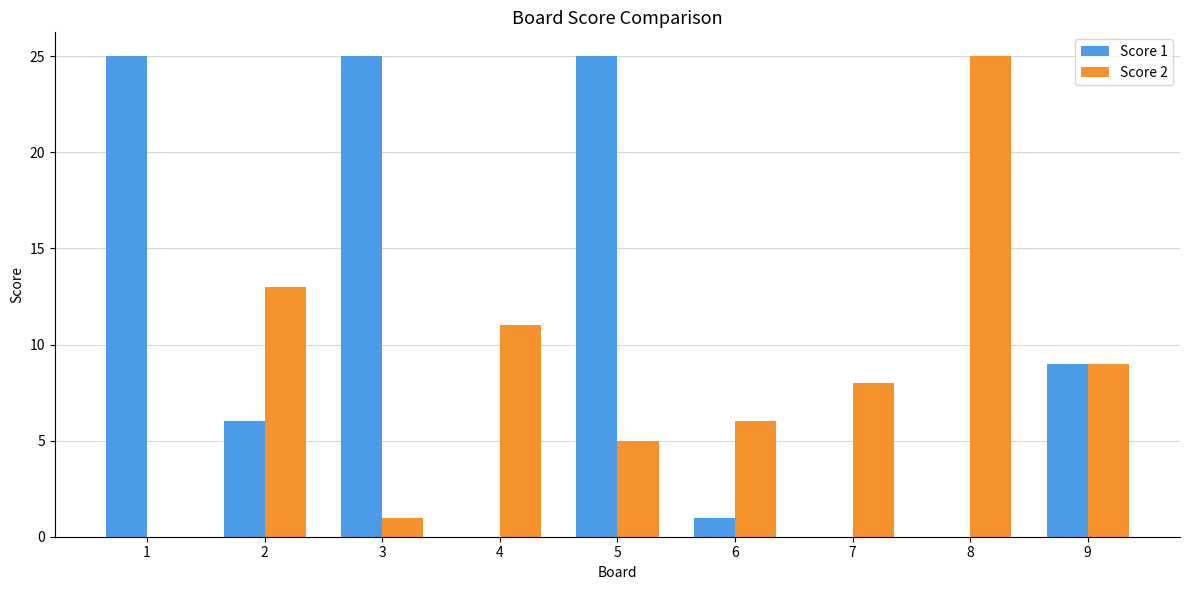

What is the maximum value shown in the chart?

25